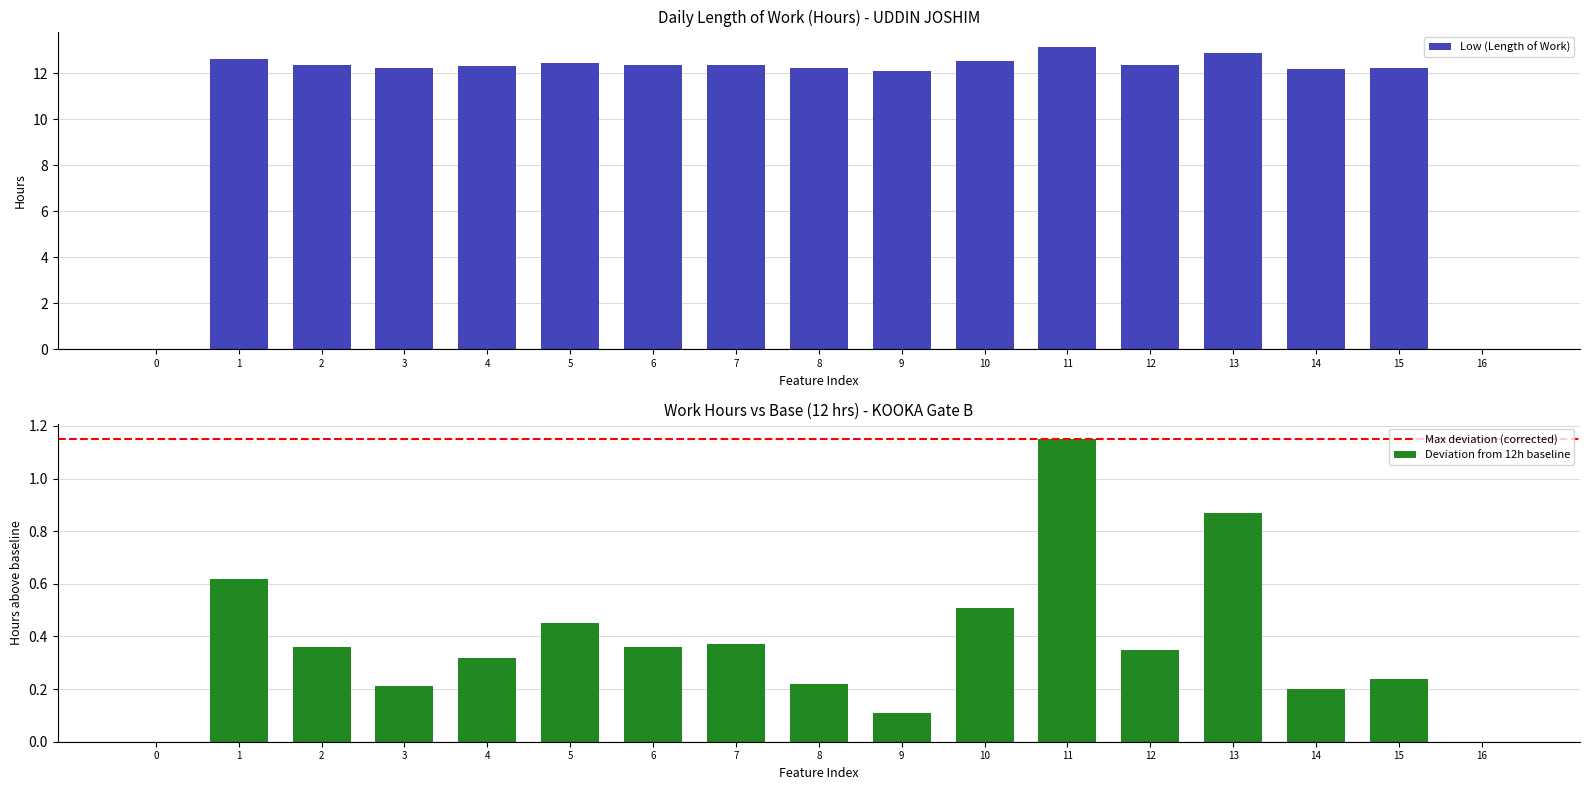

Reading right to left, transcribe all the data shown in this chart.

0.0	12.2	12.2	12.9	12.3	13.2	12.5	12.1	12.2	12.4	12.4	12.4	12.3	12.2	12.4	12.6	0.0